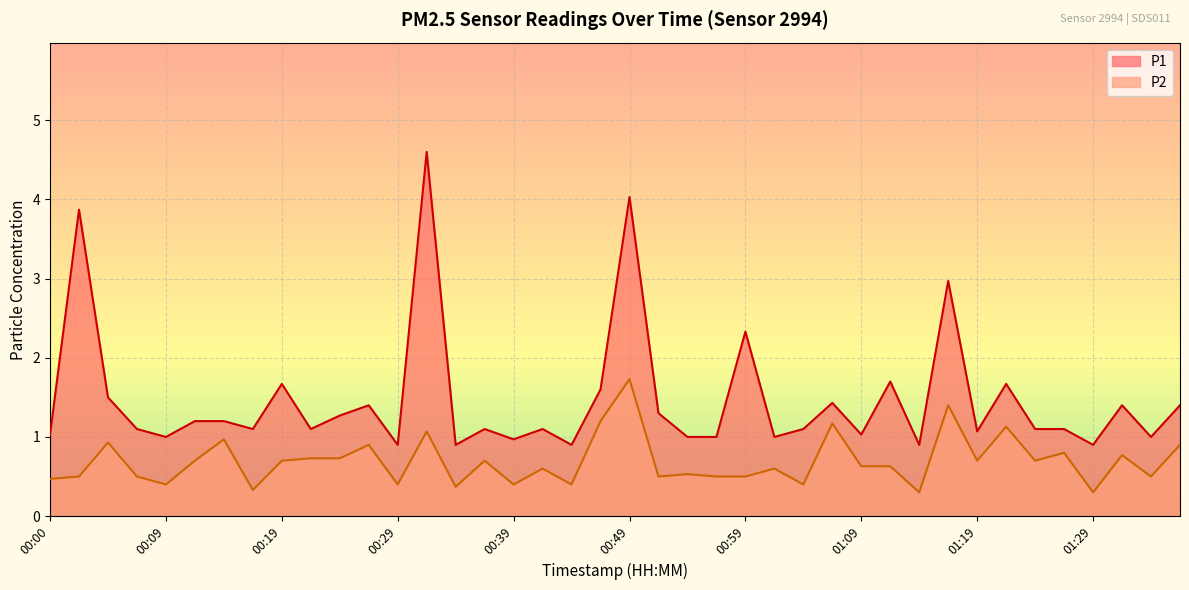

What is the label of the 22nd point from the right?

00:44